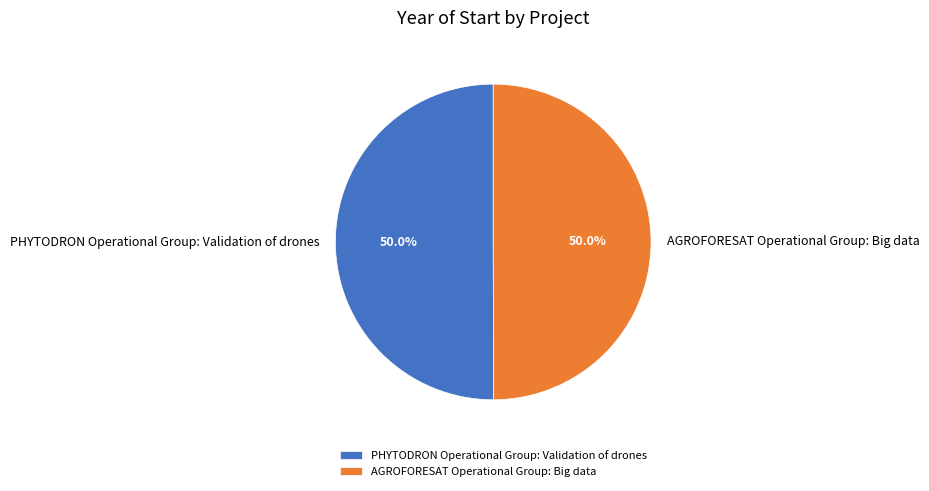

Do PHYTODRON Operational Group: Validation of drones and AGROFORESAT Operational Group: Big data together represent more than half of the pie?

Yes